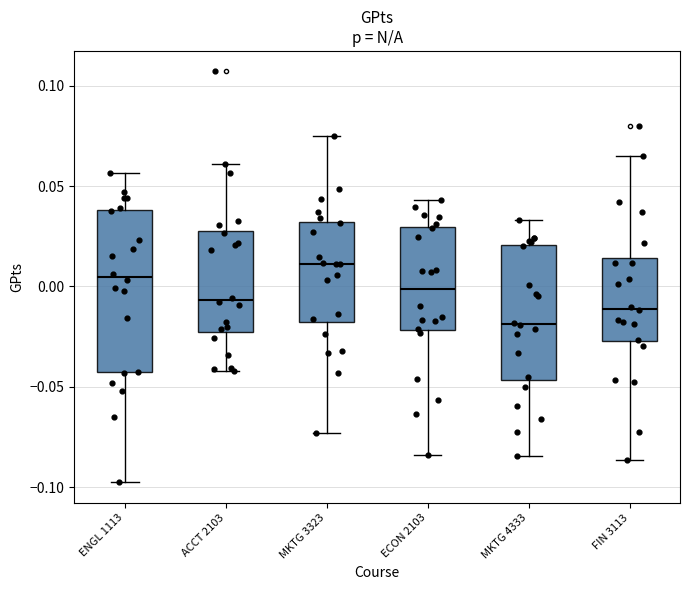

Where does the median line of the box for ECON 2103 sit on the y-axis? The values are not printed on the chart, so give them approximately, as read against the axis.

0.000